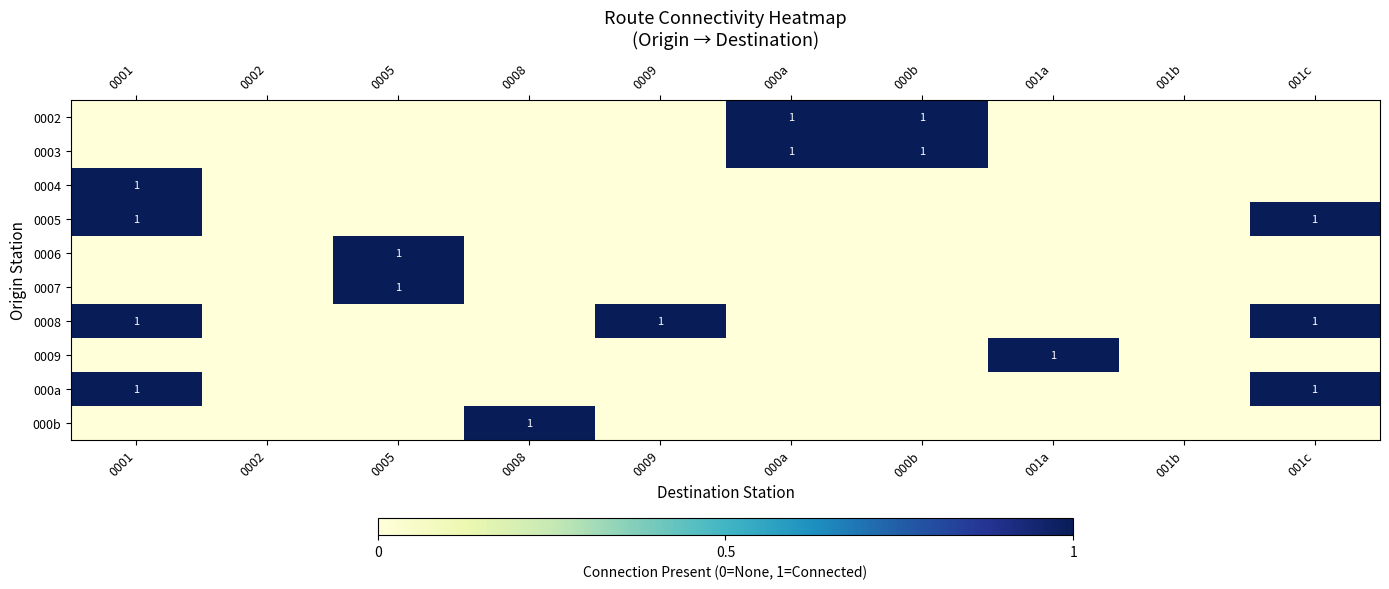

What is the maximum value for 0009?

1